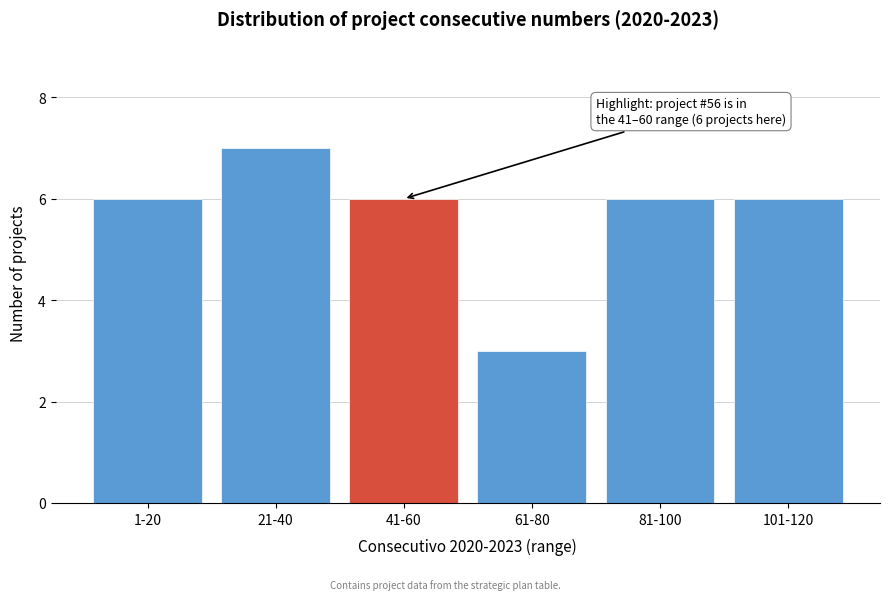

Reading left to right, transcribe all the data shown in this chart.

1-20=6	21-40=7	41-60=6	61-80=3	81-100=6	101-120=6